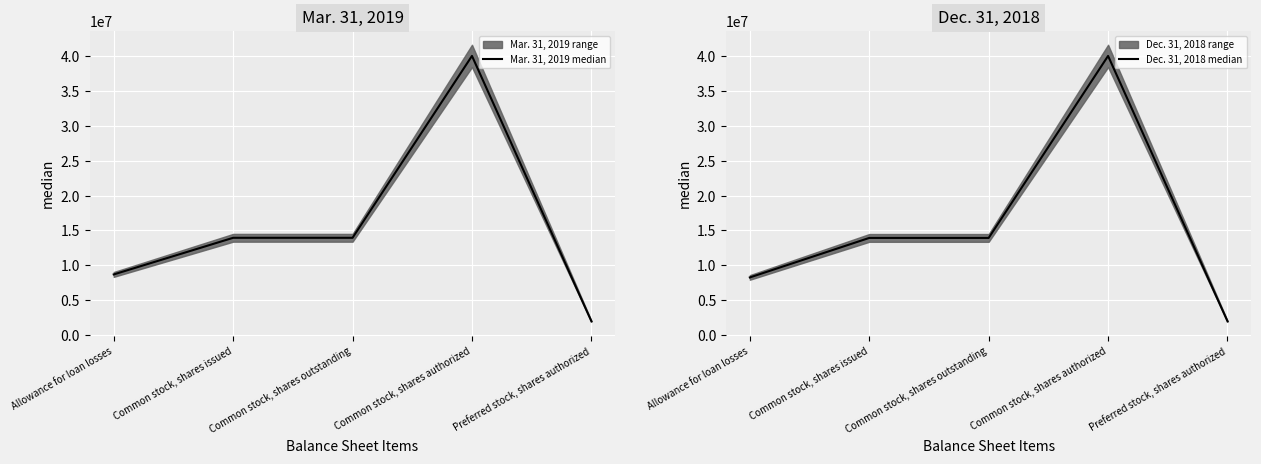

The value of Mar. 31, 2019 median at Common stock, shares authorized is 40000000. True or false?

True